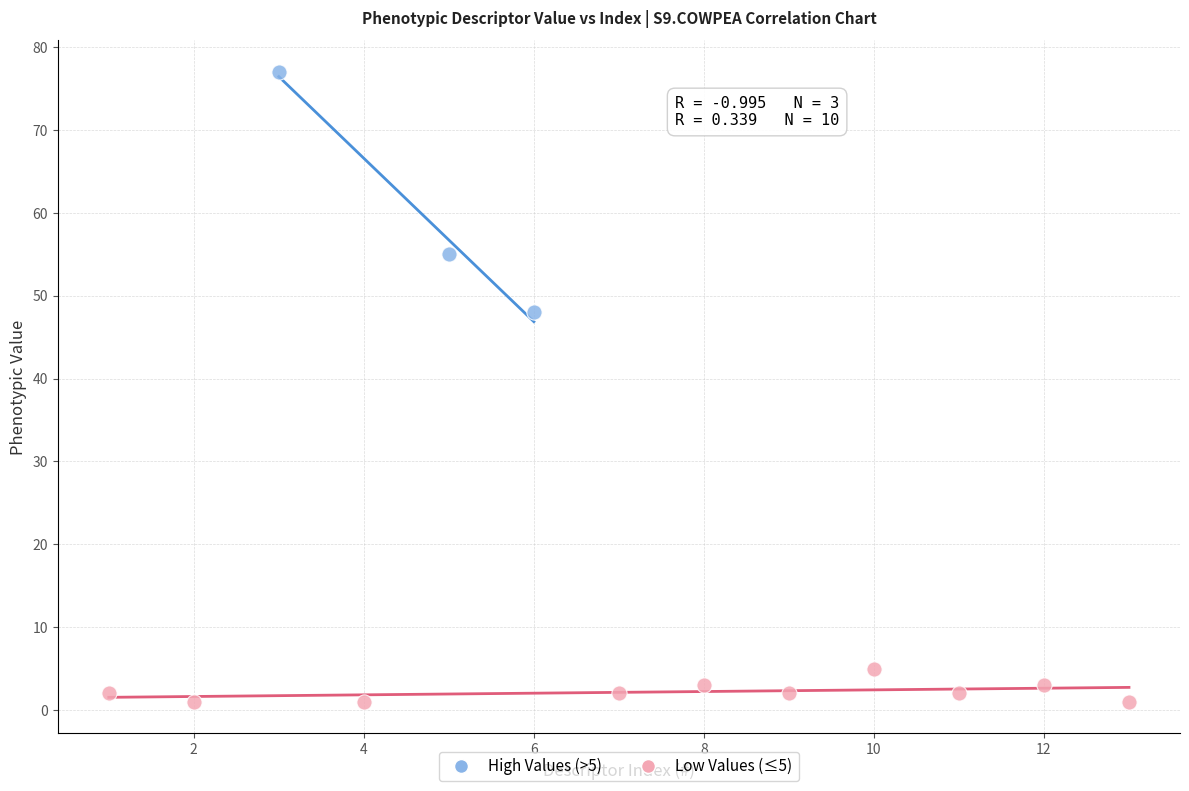

Which series has the widest spread of Y values?

High Values (>5)